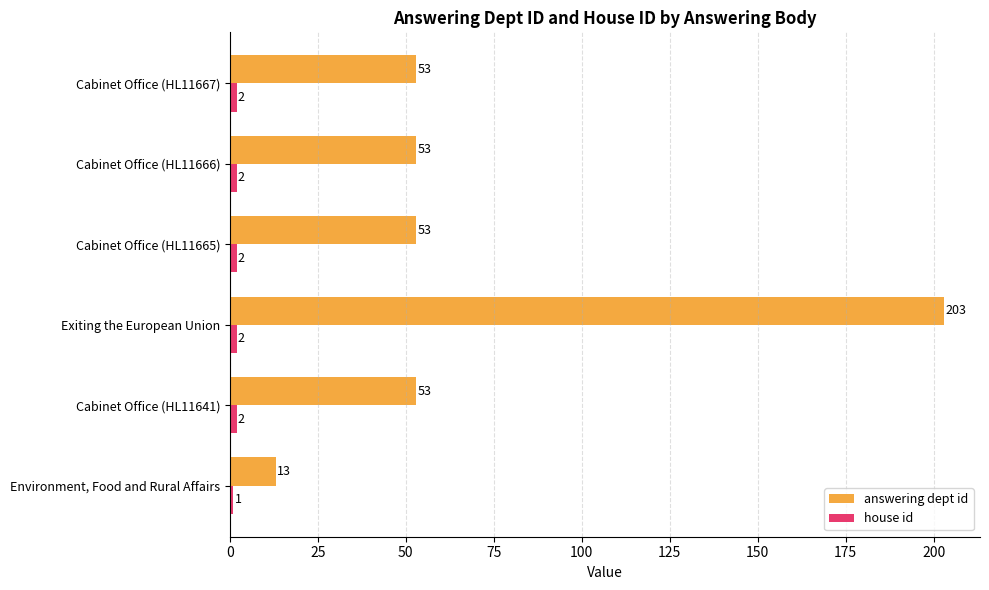

Read the answering dept id value at Cabinet Office (HL11666), to the nearest 5.

55